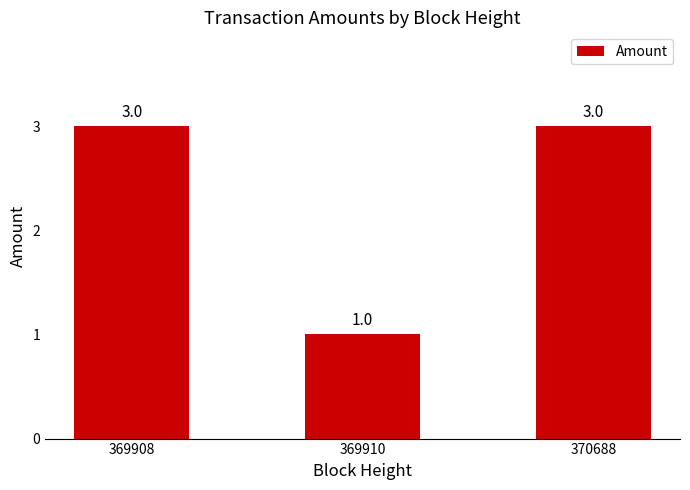

Reading right to left, extract all data points from this chart.

3	1	3